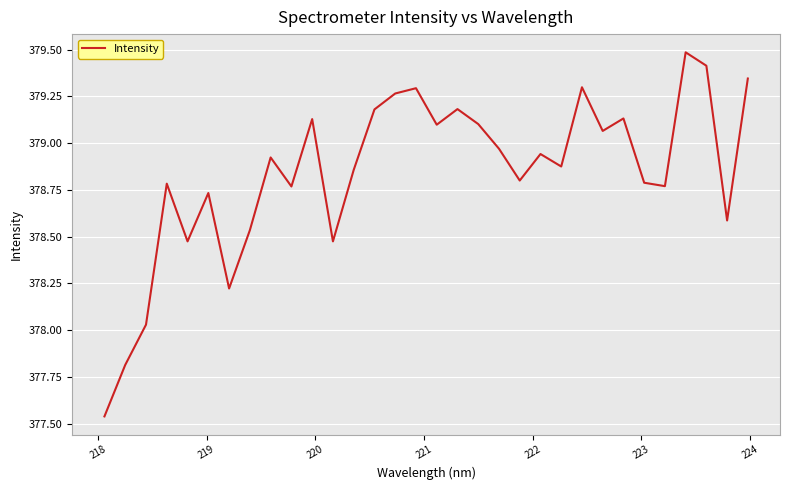

What is the maximum value shown in the chart?

379.5